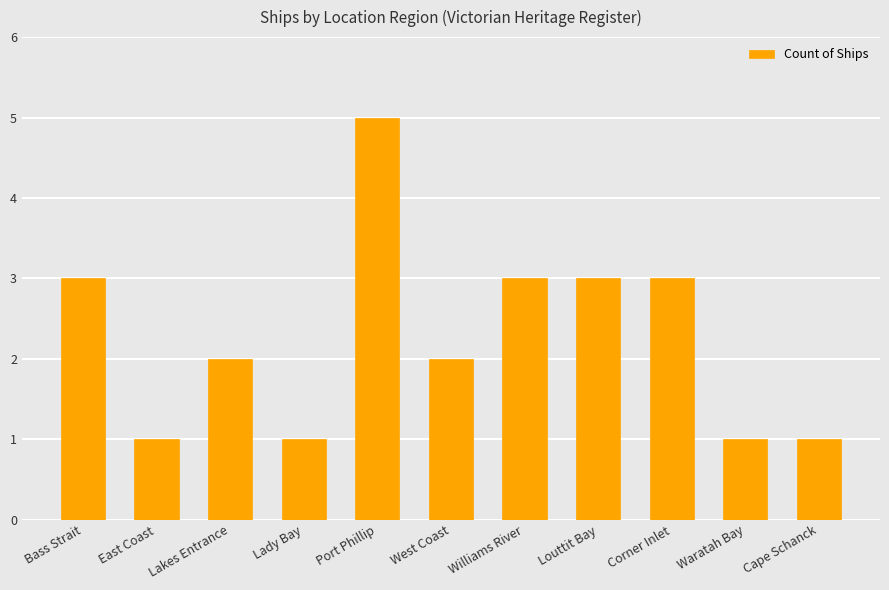

How many categories are shown in the chart?

11